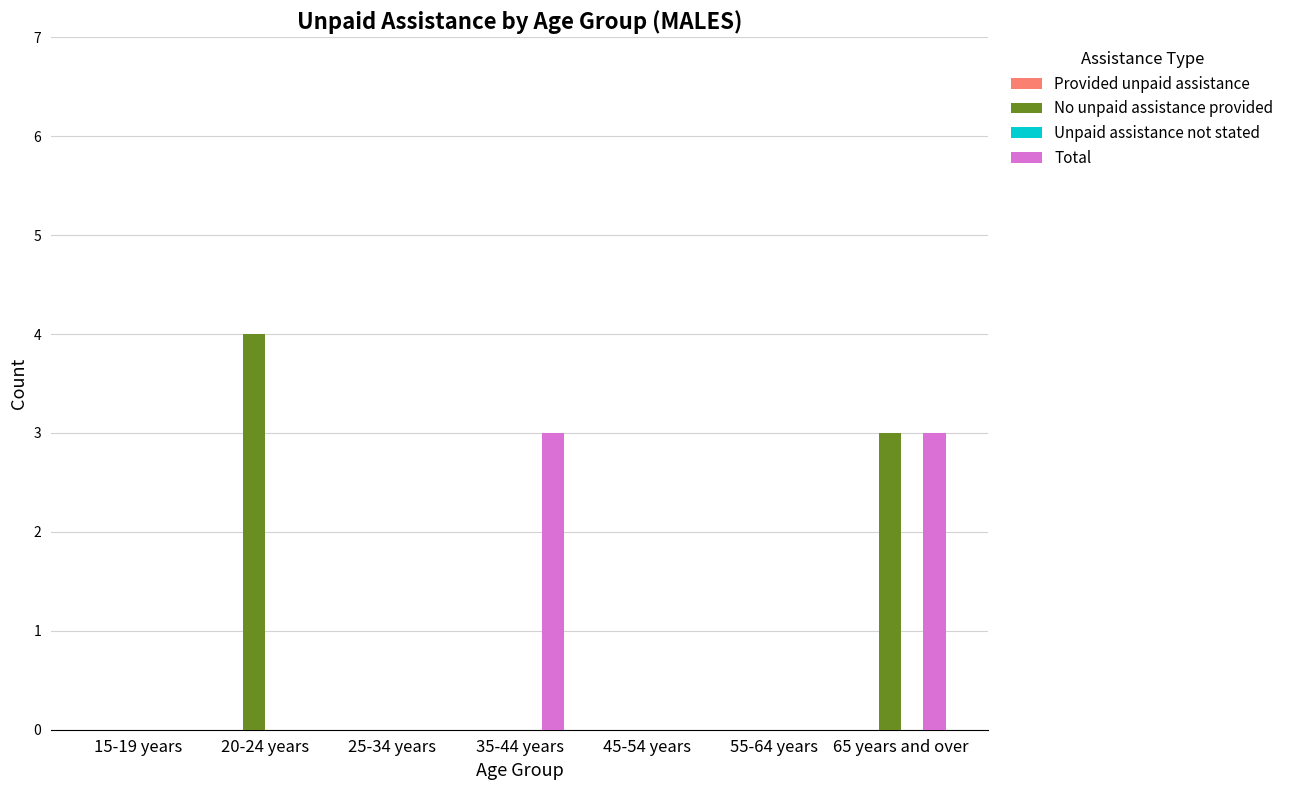

Between 20-24 years and 25-34 years, which series saw the biggest shift?

No unpaid assistance provided